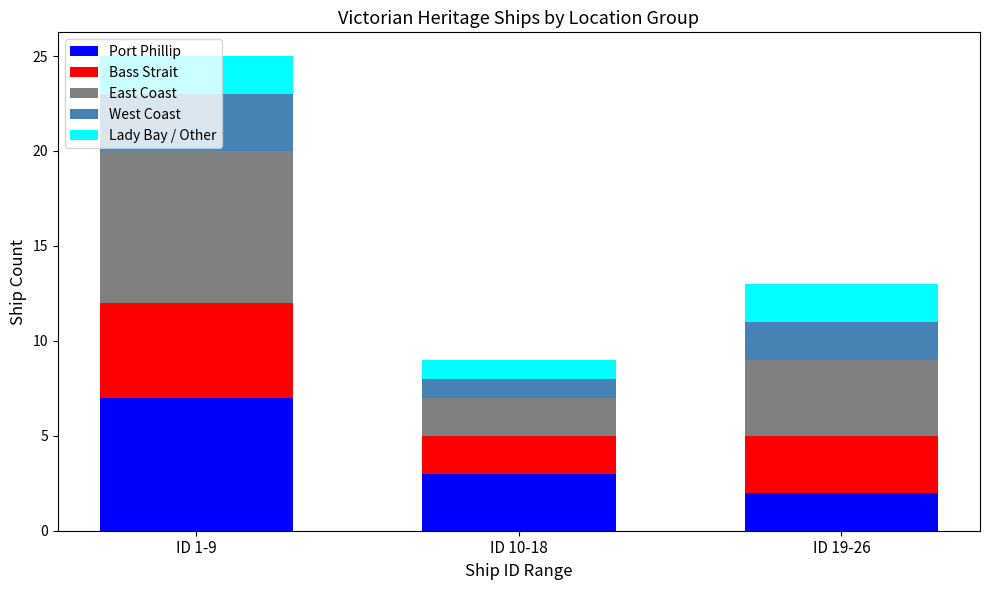

Is it true that Port Phillip equals 3 at ID 10-18?

True